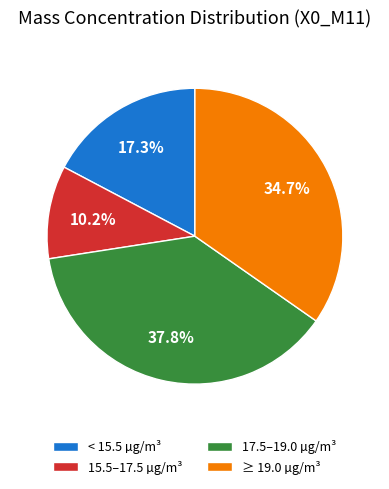

Which has a higher value, < 15.5 µg/m³ or 17.5–19.0 µg/m³?

17.5–19.0 µg/m³